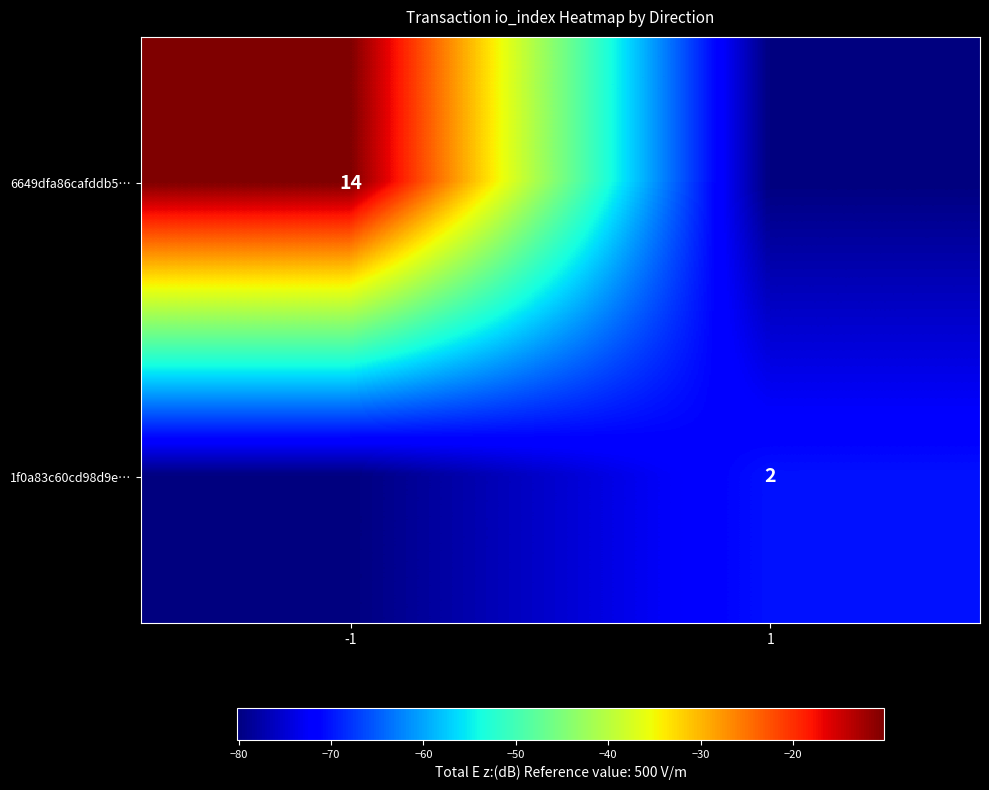

Read the 1f0a83c60cd98d9e… value at 1.

-70.2